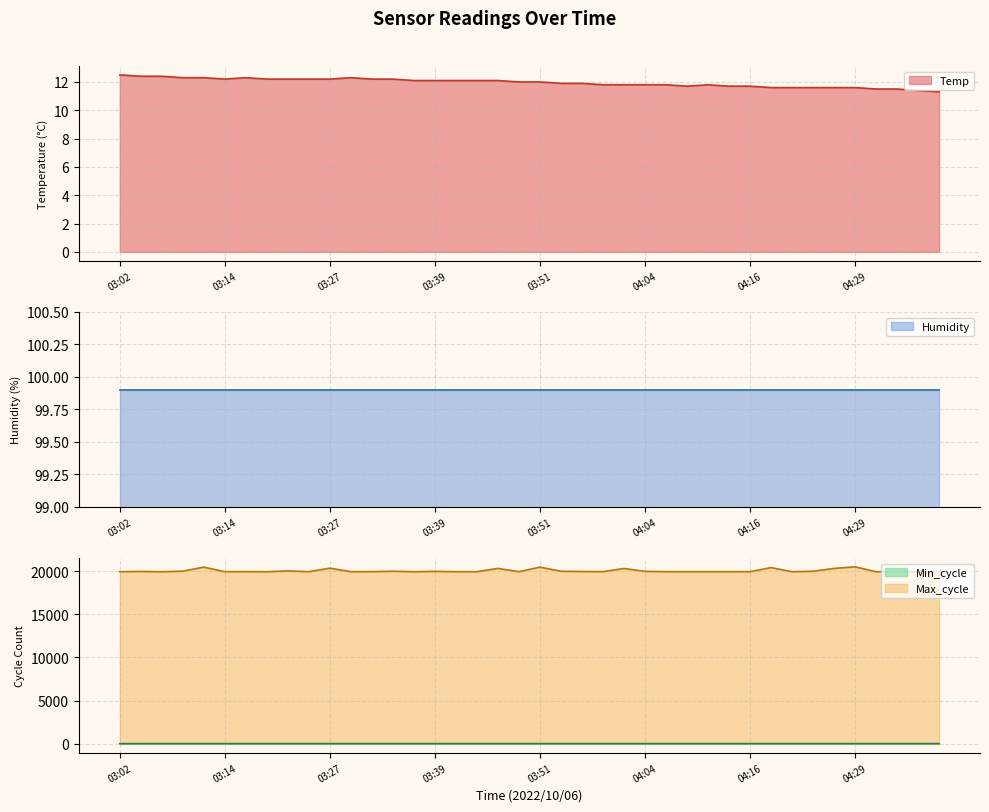

In Max_cycle, how many points are lower than both neighbors (excluding endpoints)?

12